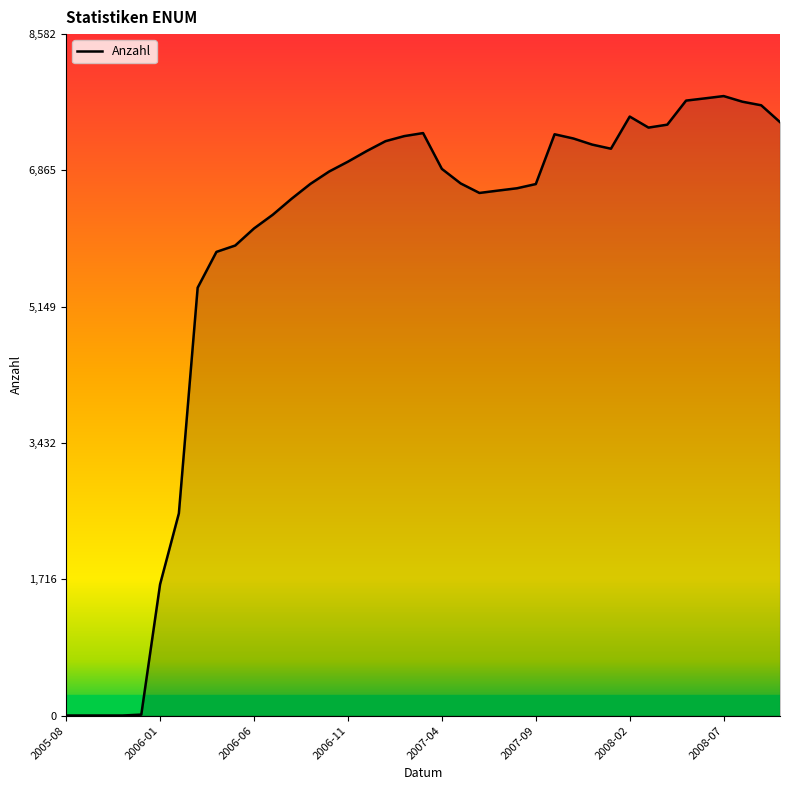

What is the greatest value displayed?

7802